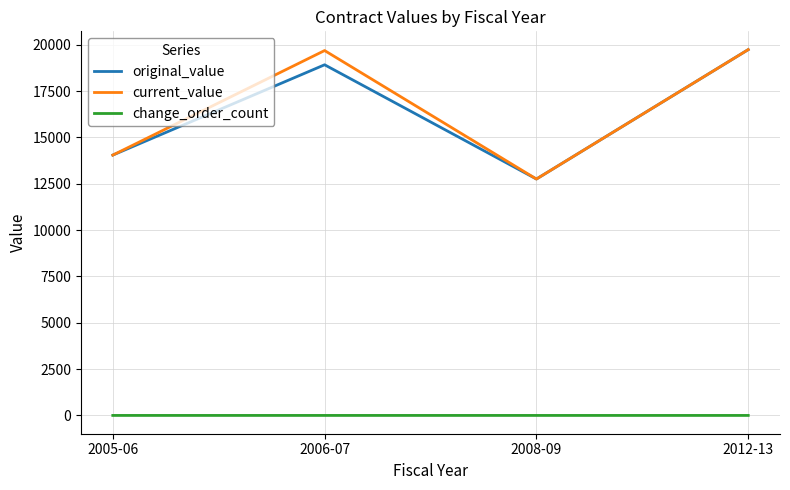

True or false: current_value and change_order_count intersect in this chart.

False